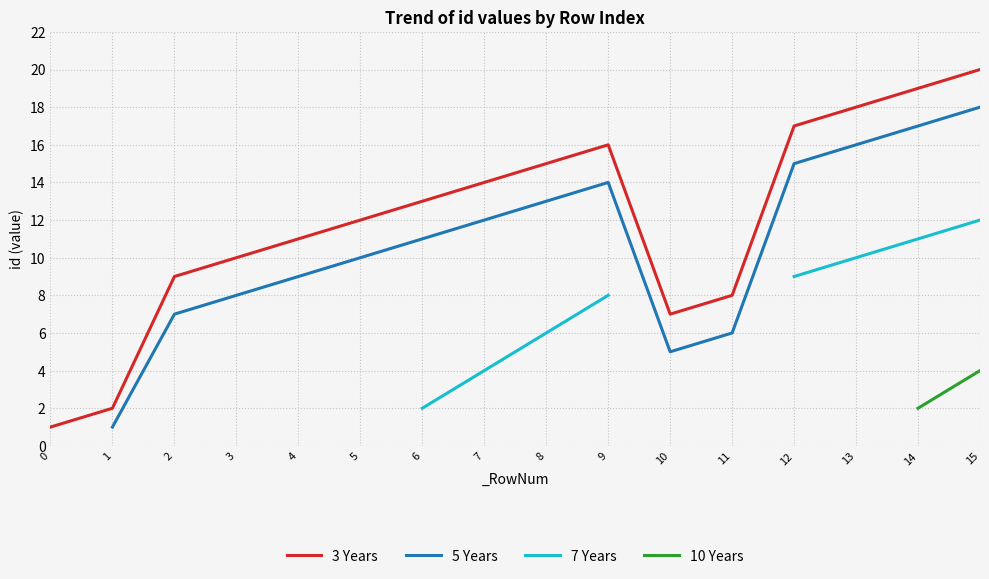

How many lines are shown in the chart?

4